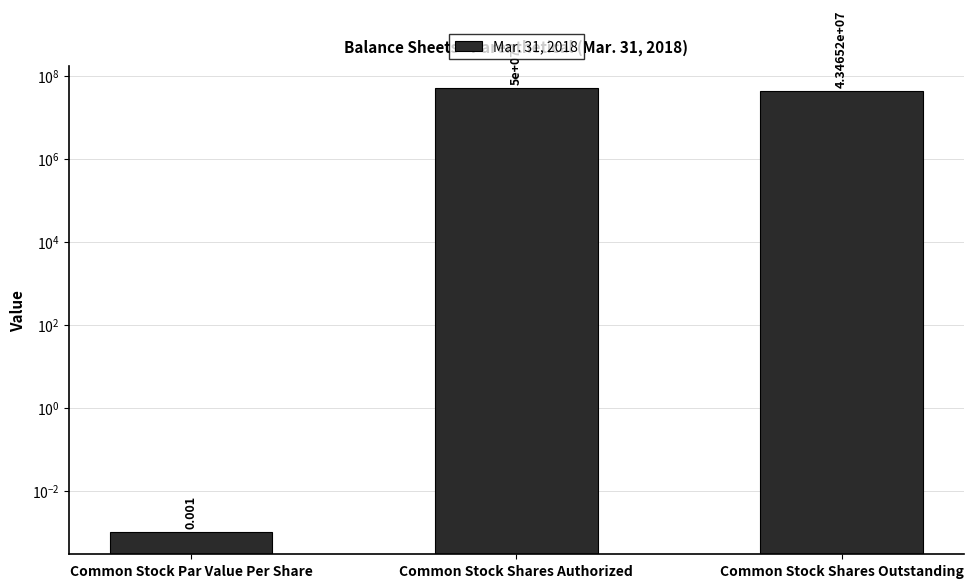

Which has a higher value, Common Stock Shares Outstanding or Common Stock Shares Authorized?

Common Stock Shares Authorized